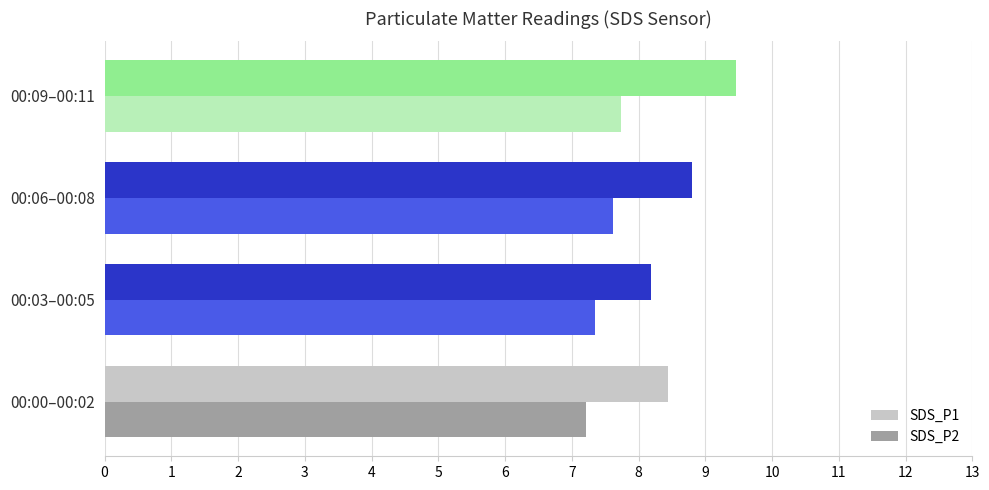

At how many categories does at least one series exceed 7?

4